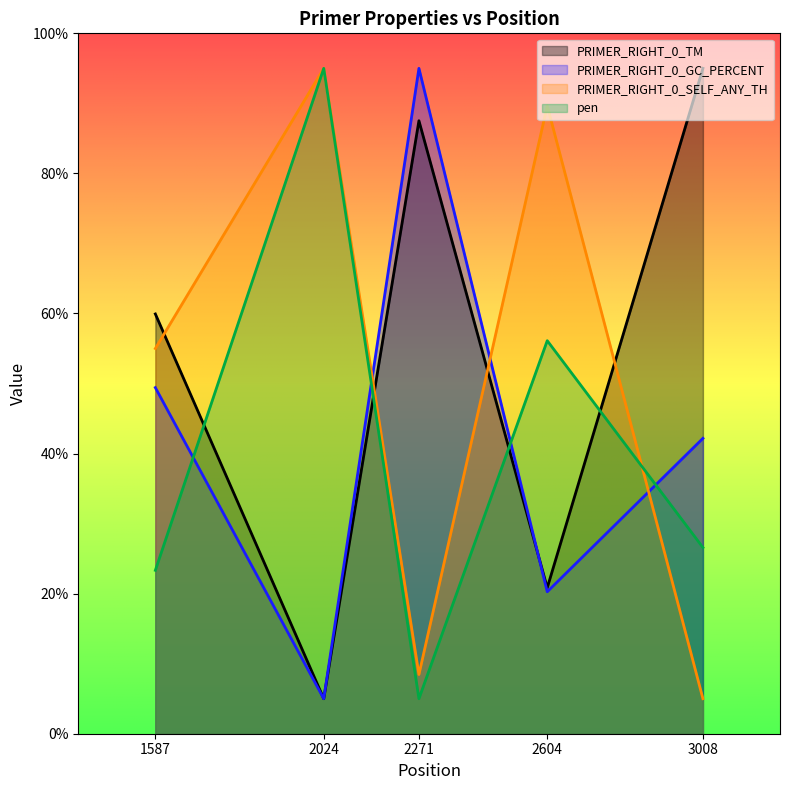

True or false: PRIMER_RIGHT_0_SELF_ANY_TH has a value of 74.5 at 1587.

False